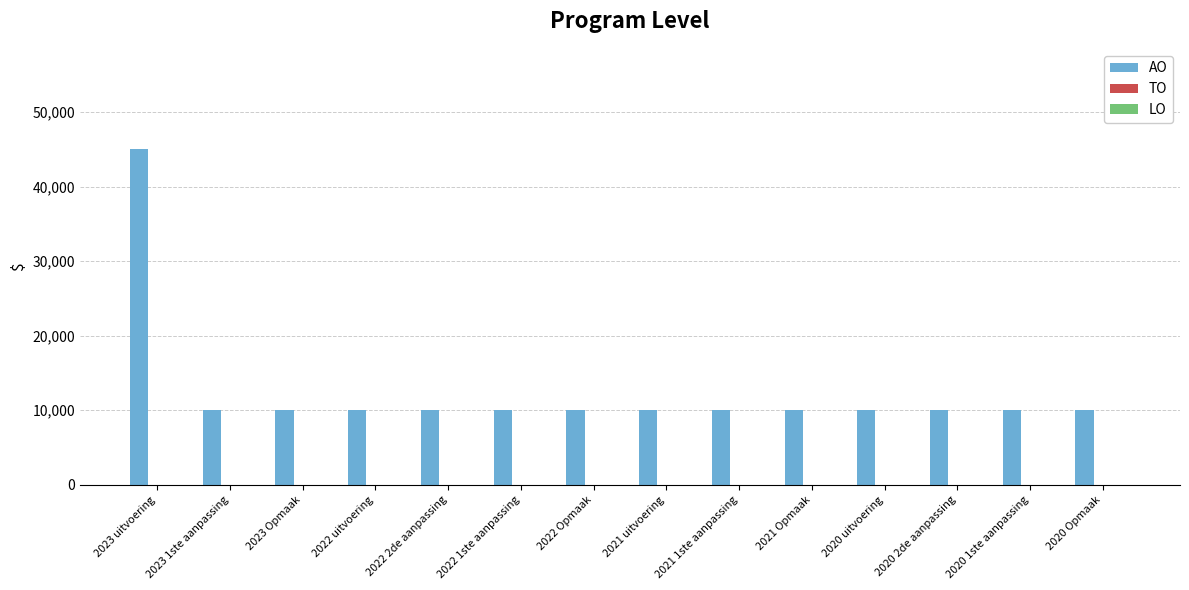

What is the ratio of the value at 2021 uitvoering to the value at 2023 Opmaak?

1.0